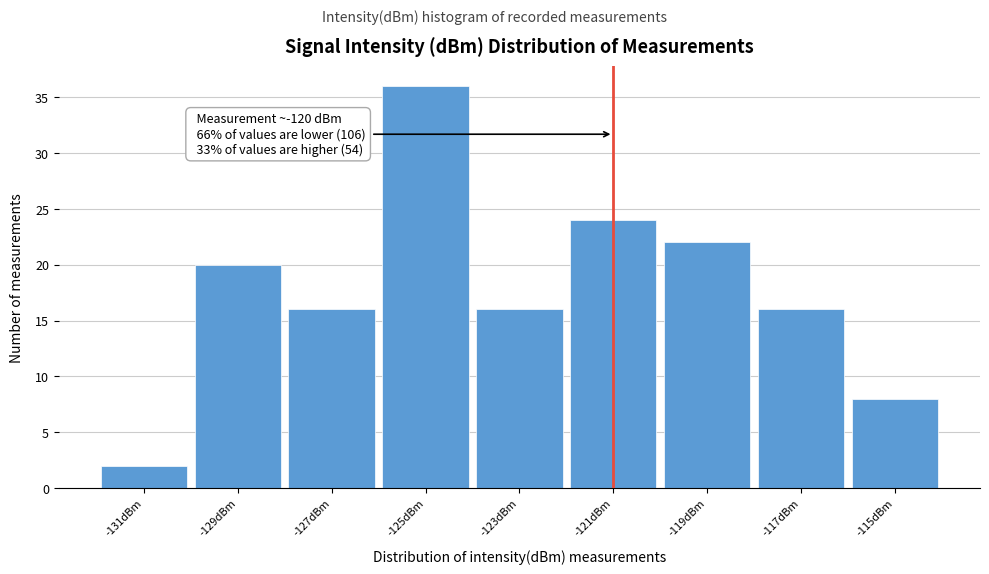

Reading left to right, what are all the values shown in this chart?

2	20	16	36	16	24	22	16	8